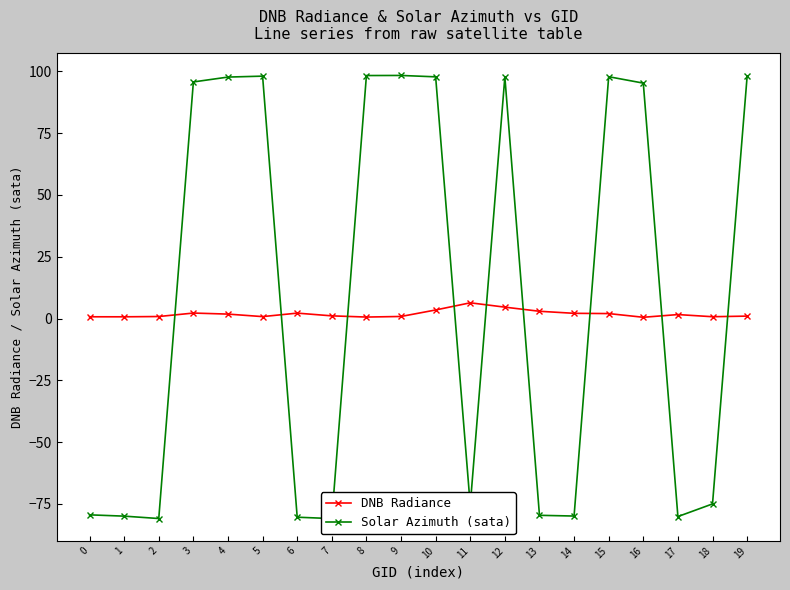

What is the total value across all series at 18?

-74.3